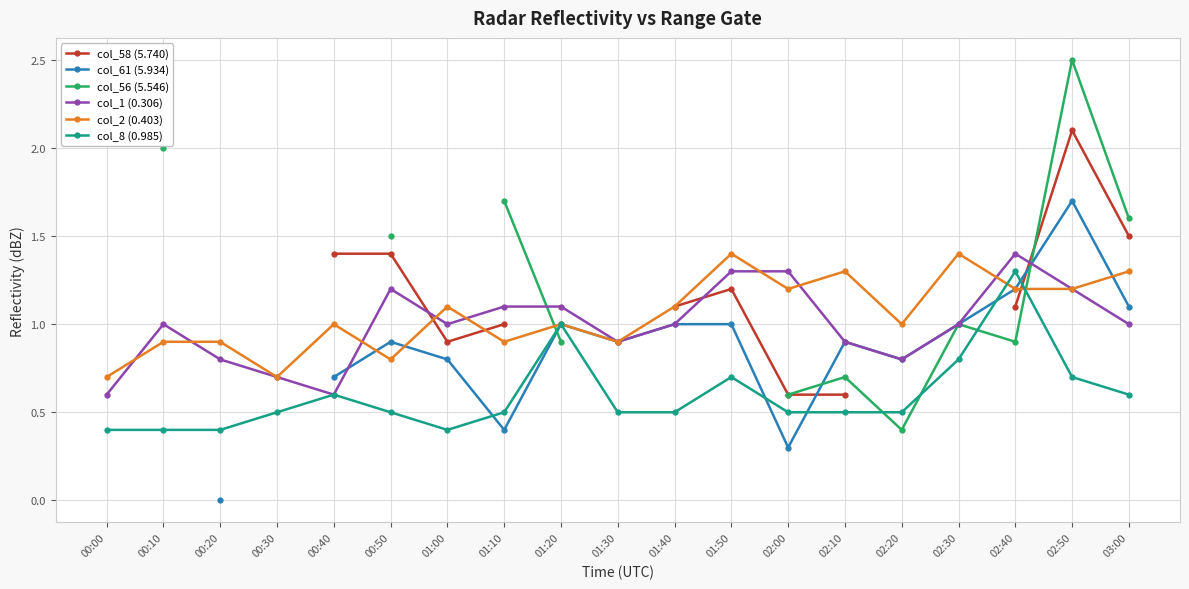

Which series has the largest total across all categories?

col_2 (0.403)